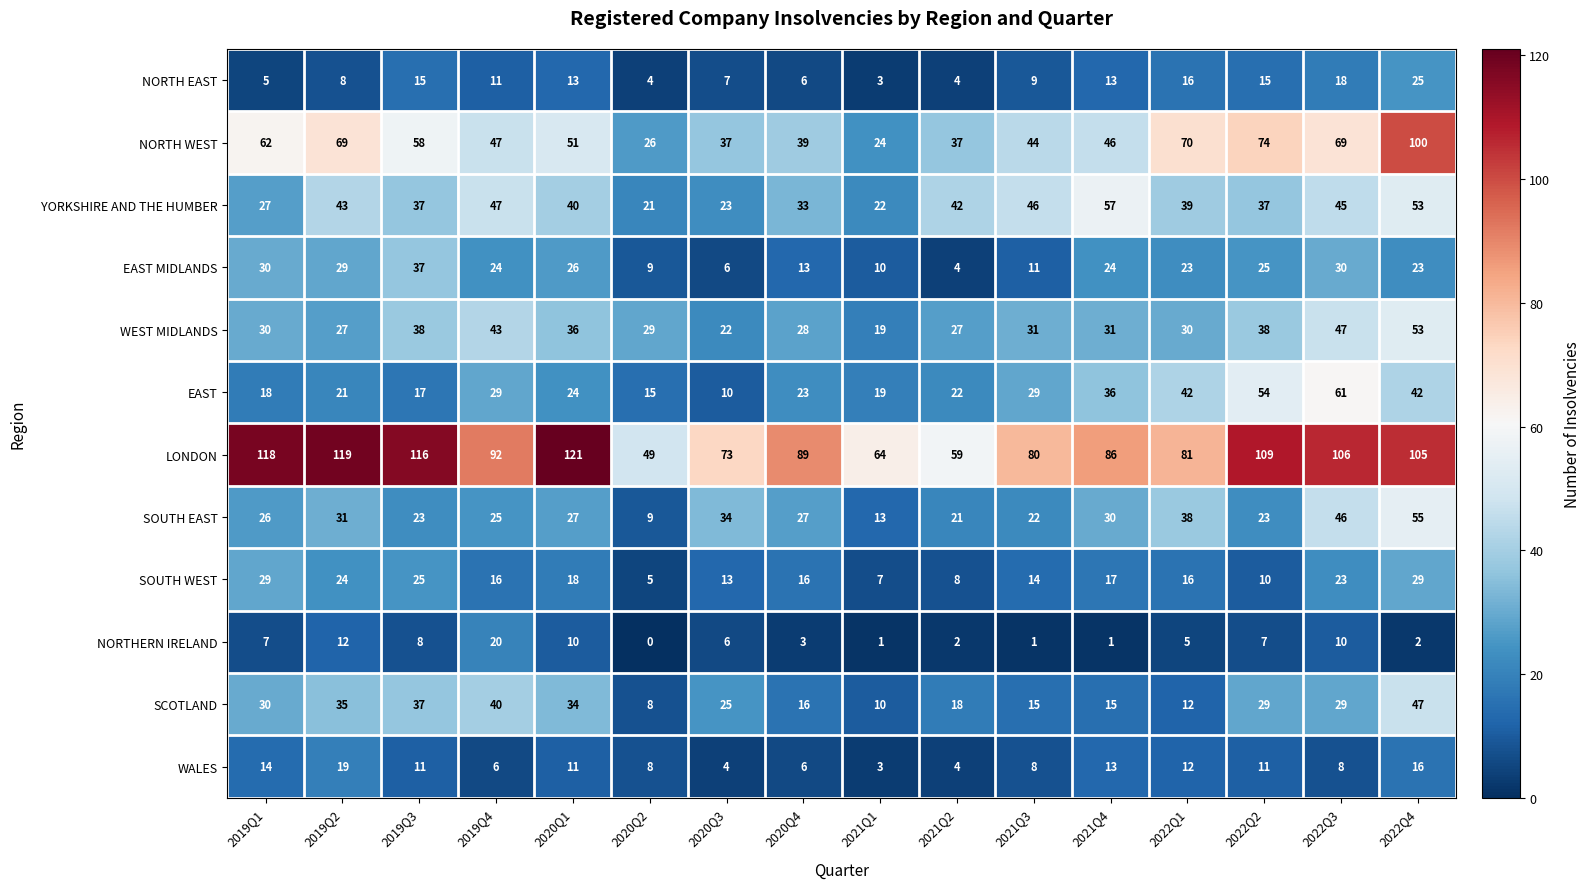

What is the total value across all series at 2020Q1?

411